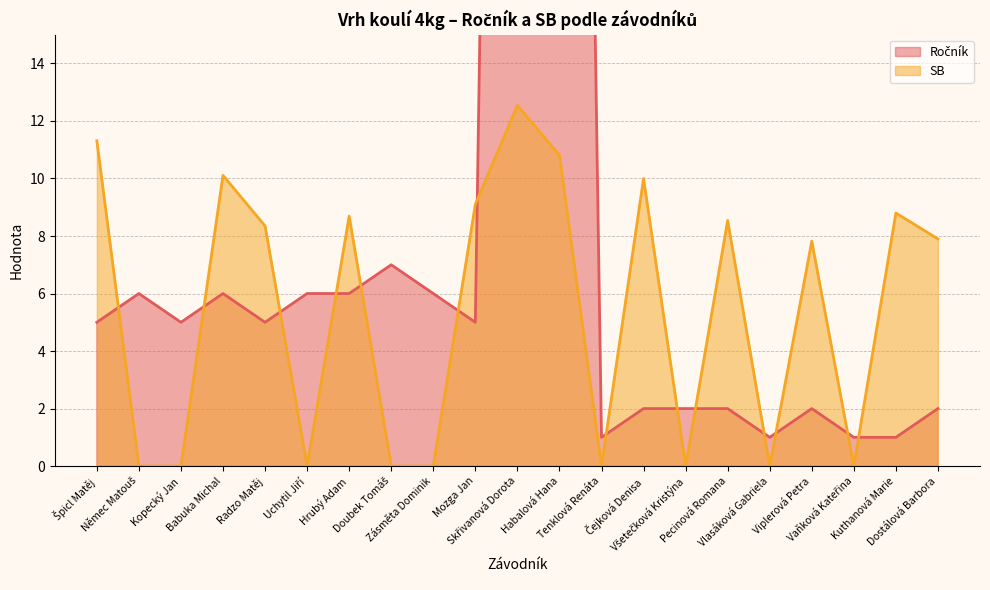

Reading left to right, extract all data points from this chart.

Ročník: 5.0	6.0	5.0	6.0	5.0	6.0	6.0	7.0	6.0	5.0	98.0	95.0	1.0	2.0	2.0	2.0	1.0	2.0	1.0	1.0	2.0
SB: 11.3	0.0	0.0	10.1	8.3	0.0	8.7	0.0	0.0	9.1	12.5	10.8	0.0	10.0	0.0	8.5	0.0	7.8	0.0	8.8	7.9